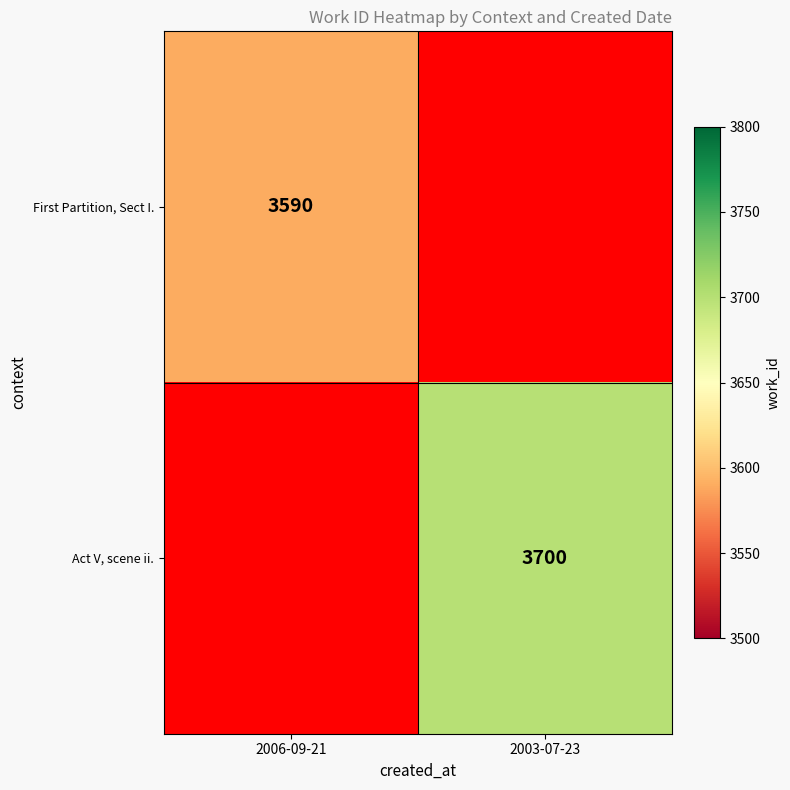

Is it true that Act V, scene ii. equals 1035 at 2003-07-23?

False